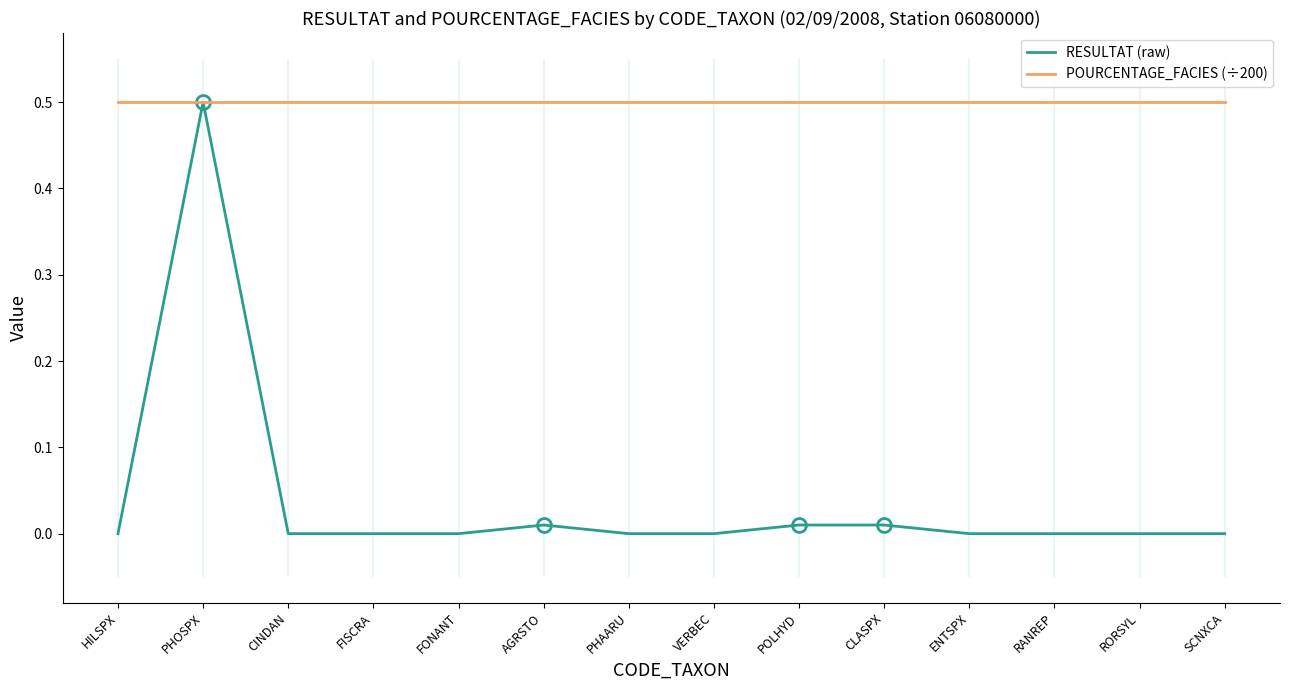

Reading left to right, transcribe all the data shown in this chart.

RESULTAT (raw): HILSPX=0.0	PHOSPX=0.5	CINDAN=0.0	FISCRA=0.0	FONANT=0.0	AGRSTO=0.0	PHAARU=0.0	VERBEC=0.0	POLHYD=0.0	CLASPX=0.0	ENTSPX=0.0	RANREP=0.0	RORSYL=0.0	SCNXCA=0.0
POURCENTAGE_FACIES (÷200): HILSPX=0.5	PHOSPX=0.5	CINDAN=0.5	FISCRA=0.5	FONANT=0.5	AGRSTO=0.5	PHAARU=0.5	VERBEC=0.5	POLHYD=0.5	CLASPX=0.5	ENTSPX=0.5	RANREP=0.5	RORSYL=0.5	SCNXCA=0.5